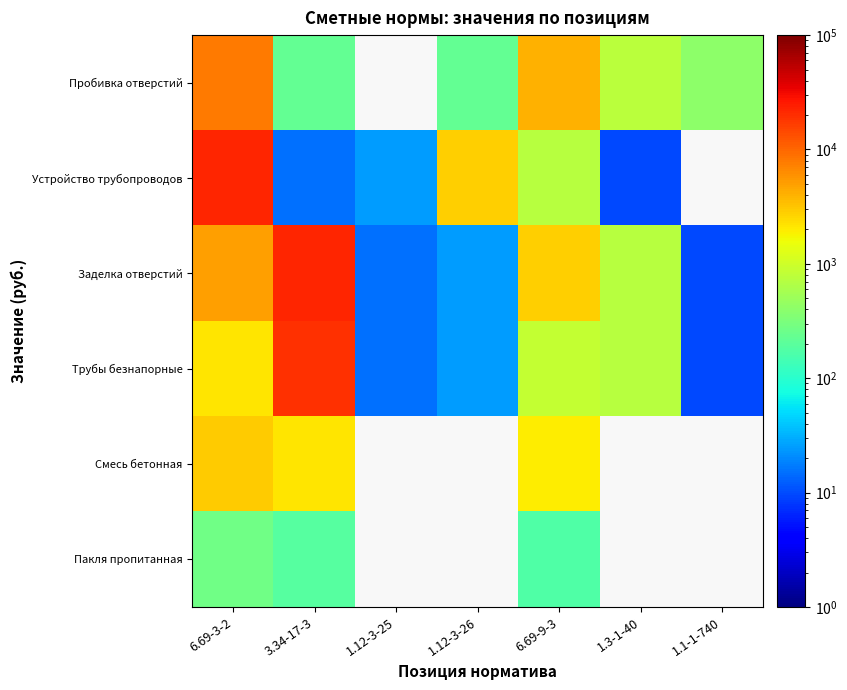

List the labels in order of Заделка отверстий value, largest first.

3.34-17-3, 6.69-3-2, 6.69-9-3, 1.3-1-40, 1.12-3-26, 1.12-3-25, 1.1-1-740